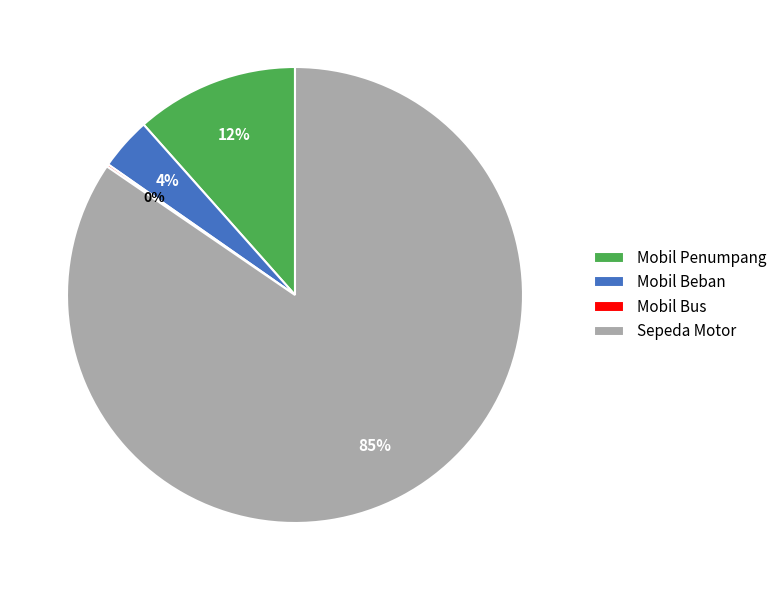

What percentage is the Mobil Beban slice, to the nearest percent?

4%